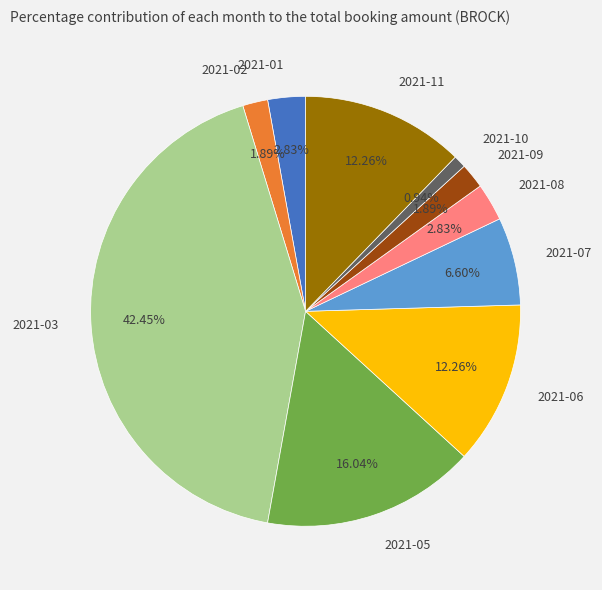

To the nearest percent, what is the average slice percentage?

10%